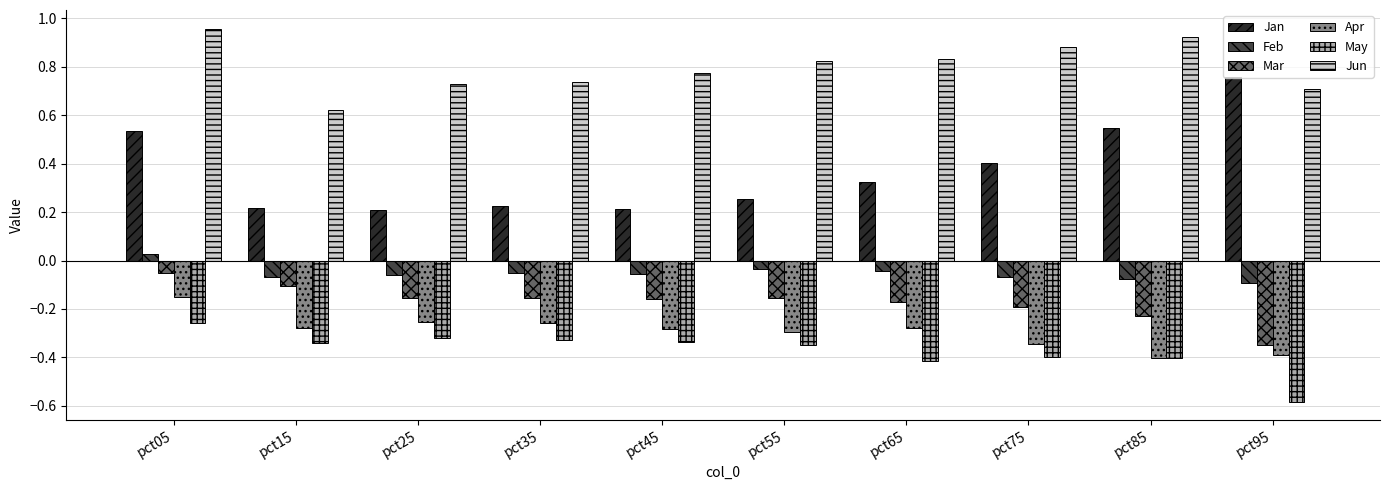

How many bars are there in total?

60